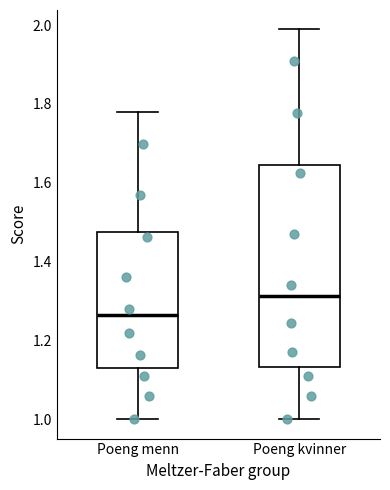

Reading left to right, read every box against the y-axis: the position of its median line, the range the box covers, and the ends of its whiskers. The values are not printed on the chart, so give them approximately, as read against the axis.

Poeng menn: median 1.26, box 1.12 to 1.48, whiskers 1.00 to 1.78
Poeng kvinner: median 1.32, box 1.14 to 1.64, whiskers 1.00 to 1.98